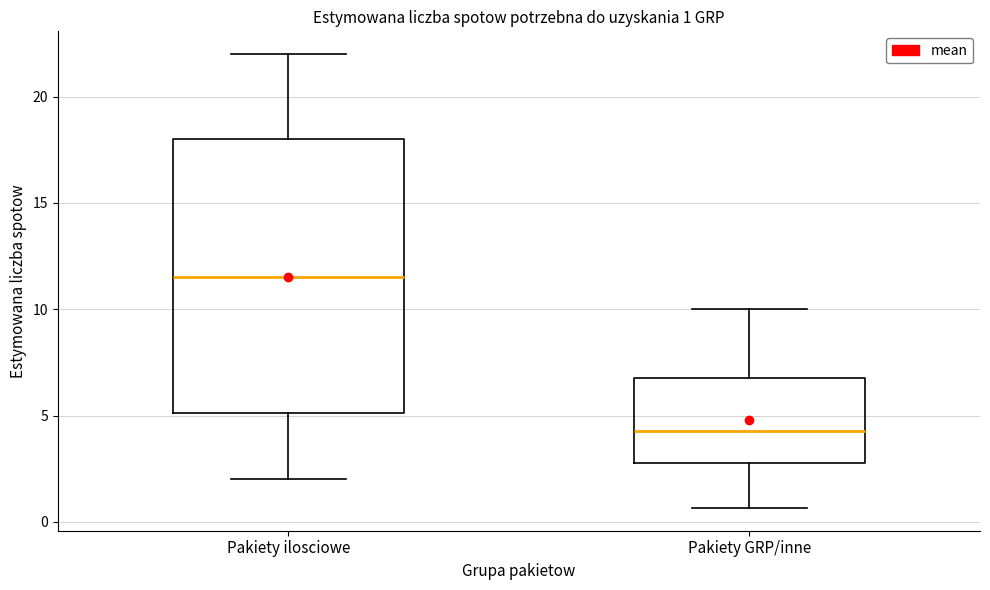

Which box is the tallest, from its lower edge to its upper edge?

Pakiety ilosciowe